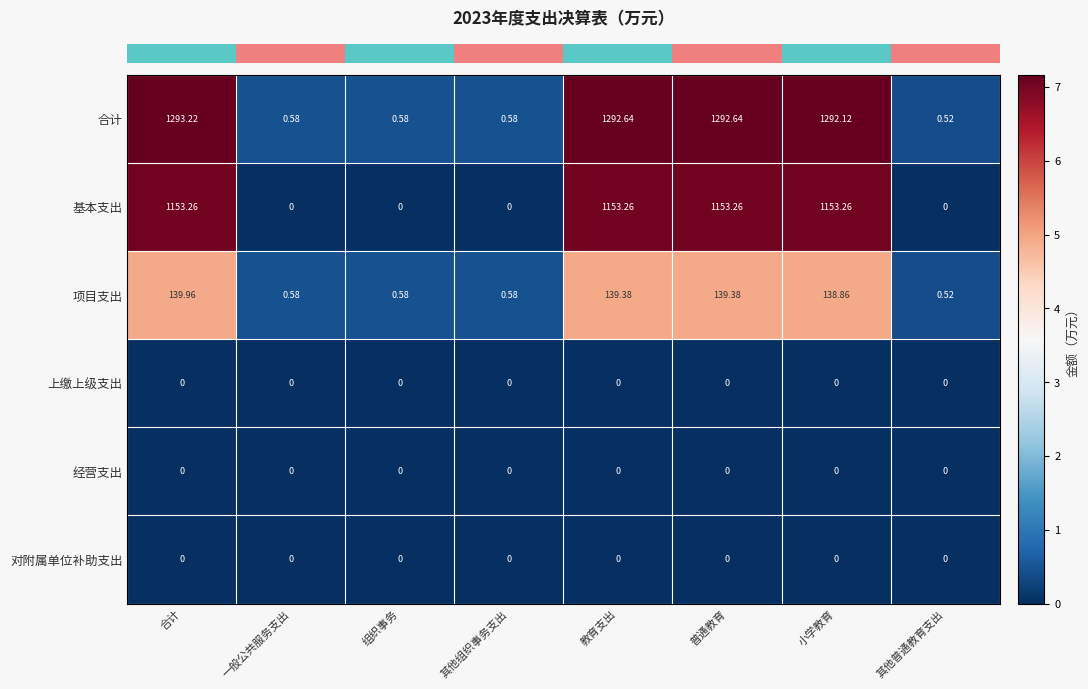

At which category is the sum across all series the highest?

合计